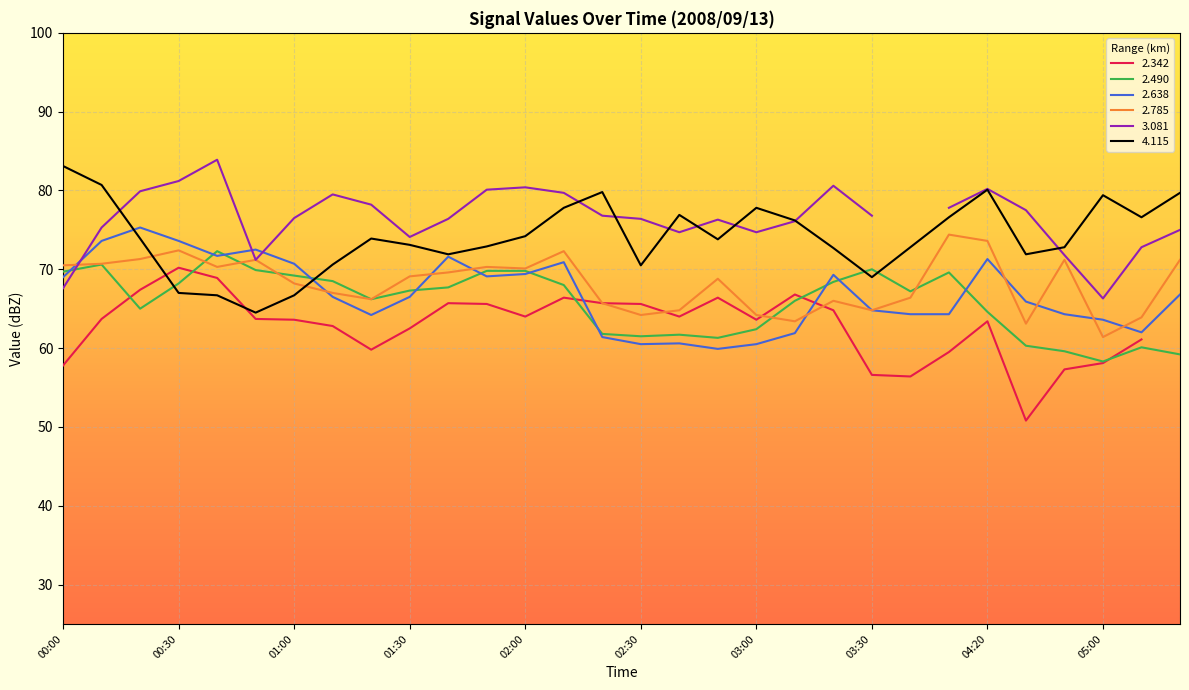

At which category is the sum across all series the highest?

00:10